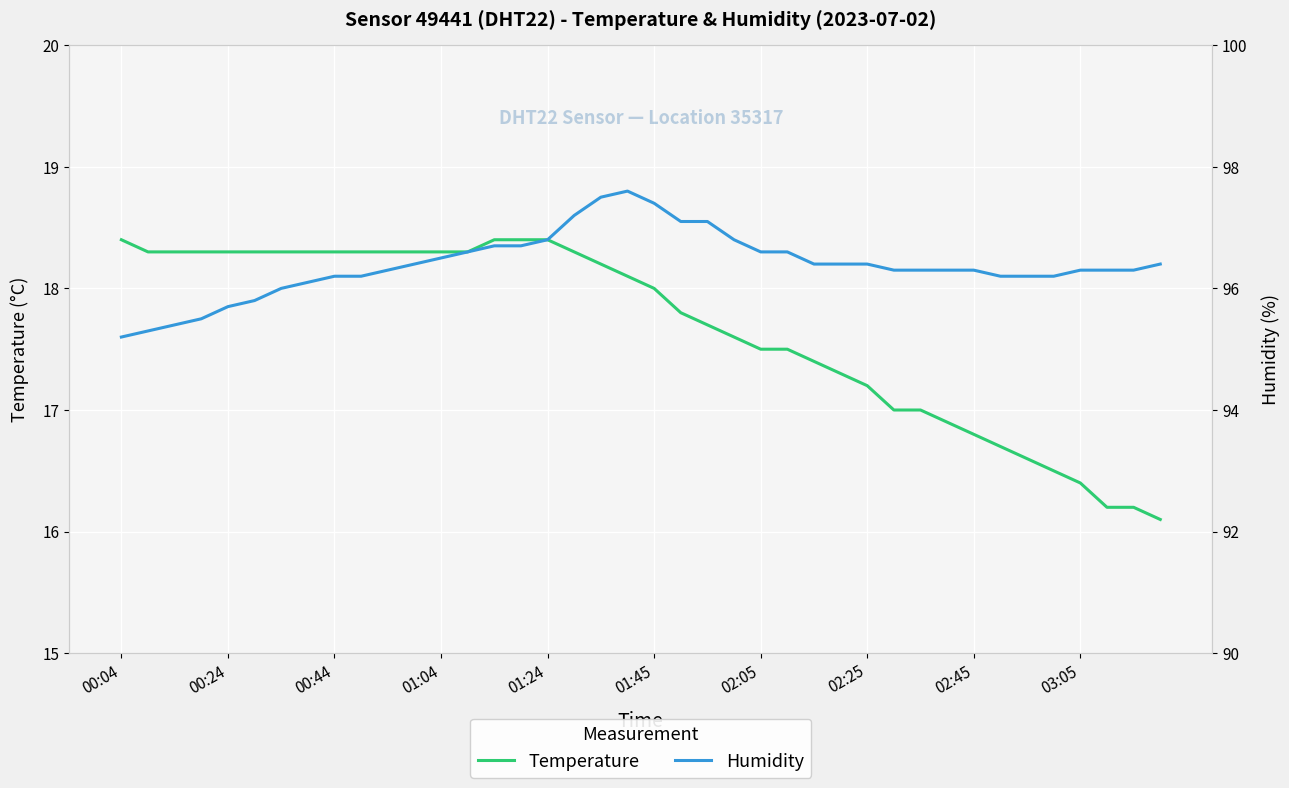

What is the average value of the humidity series?

96.4